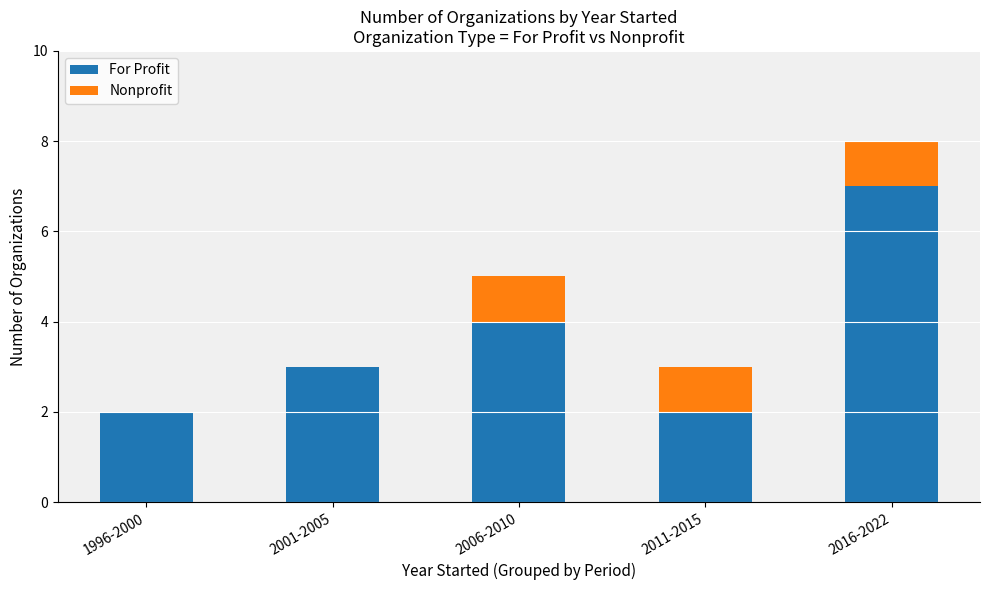

Reading left to right, list the values for the For Profit series.

1996-2000=2	2001-2005=3	2006-2010=4	2011-2015=2	2016-2022=7